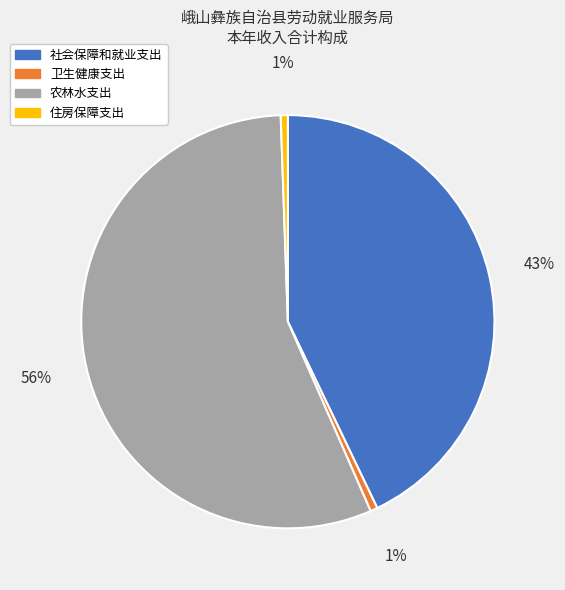

To the nearest percent, what is the average slice percentage?

25%